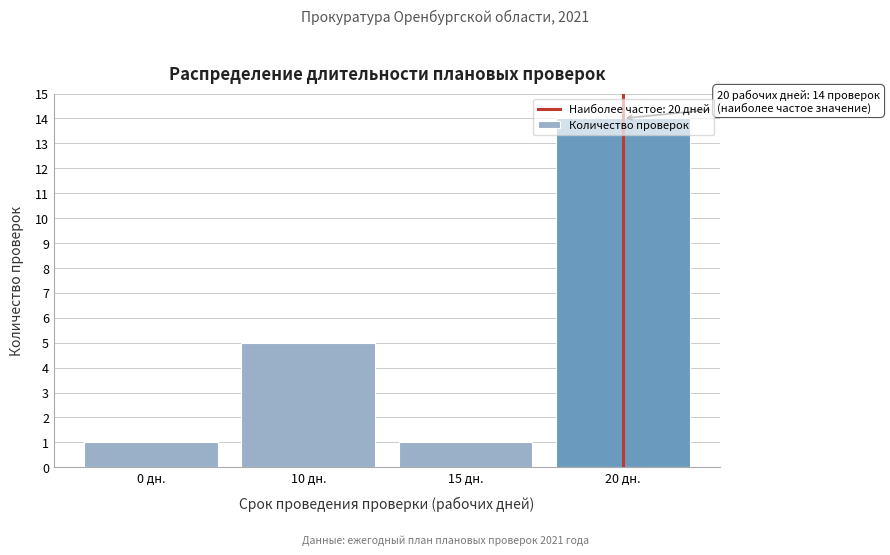

Where is the data nearest to the value 7?

10 дн.